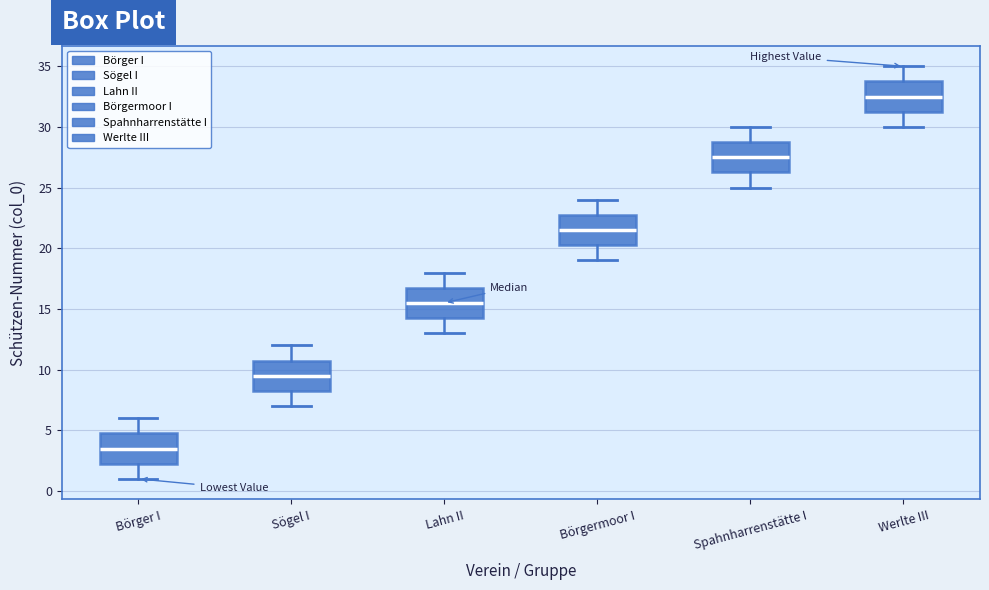

Which box's median line is the highest?

Werlte III